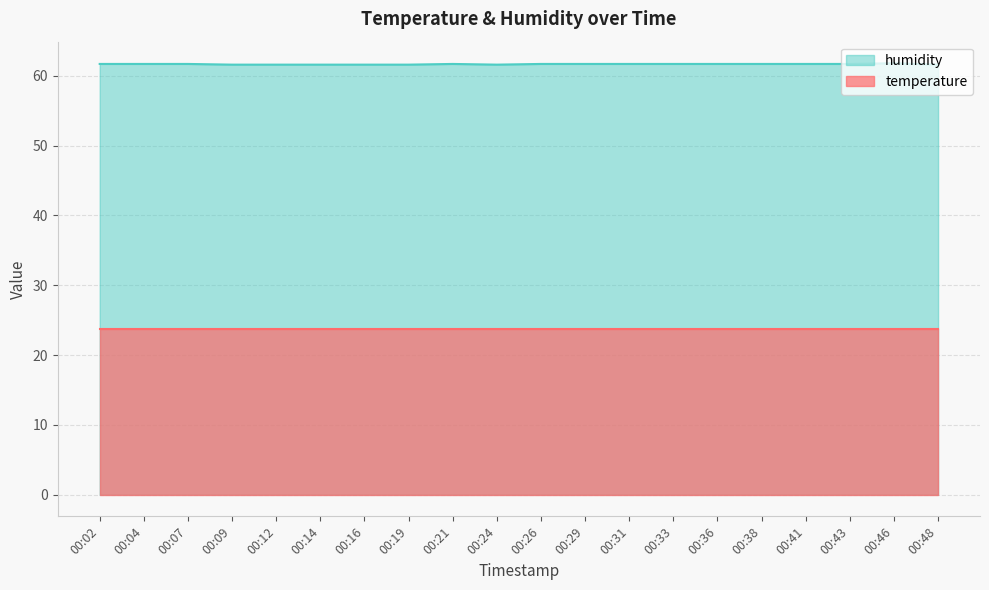

What is the ratio of the value at 00:26 to the value at 00:16?

1.0